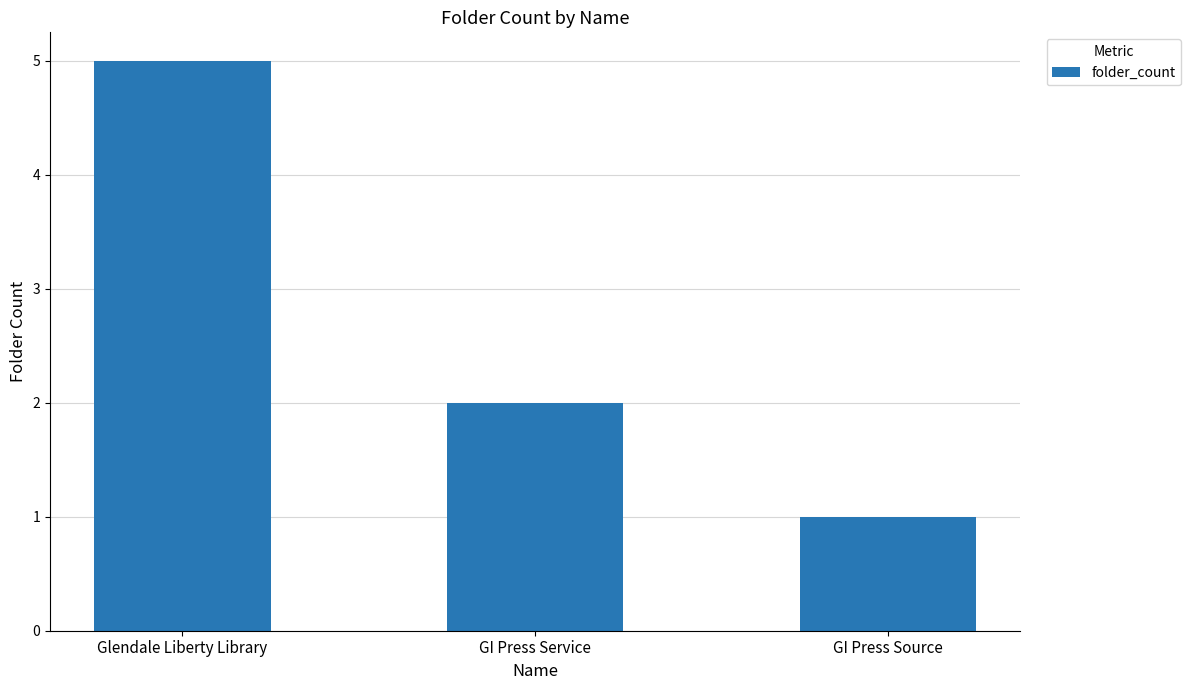

Does the chart contain stacked bars?

No